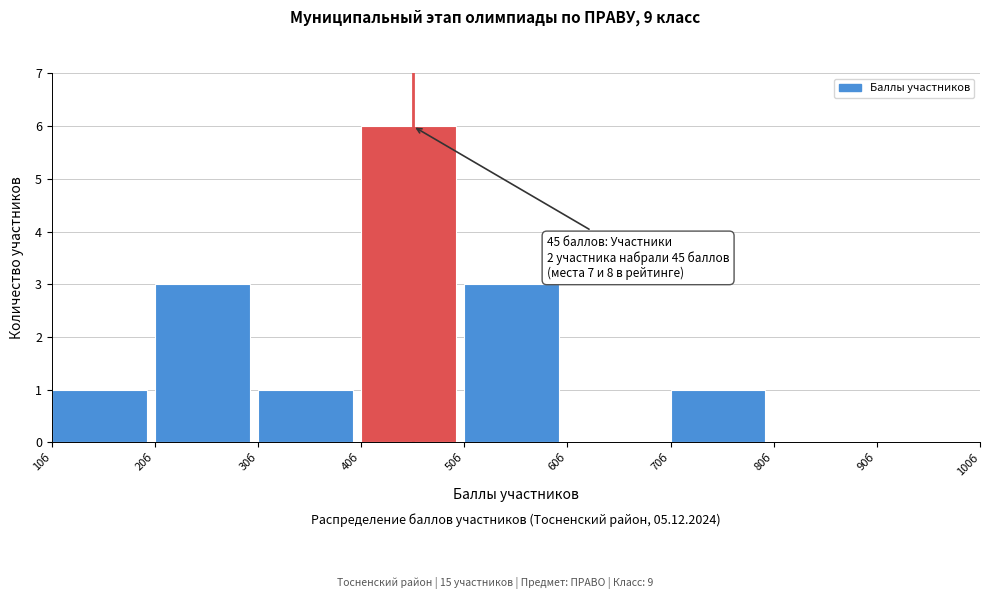

Over which range of the x-axis is the bar tallest?

40 to 50